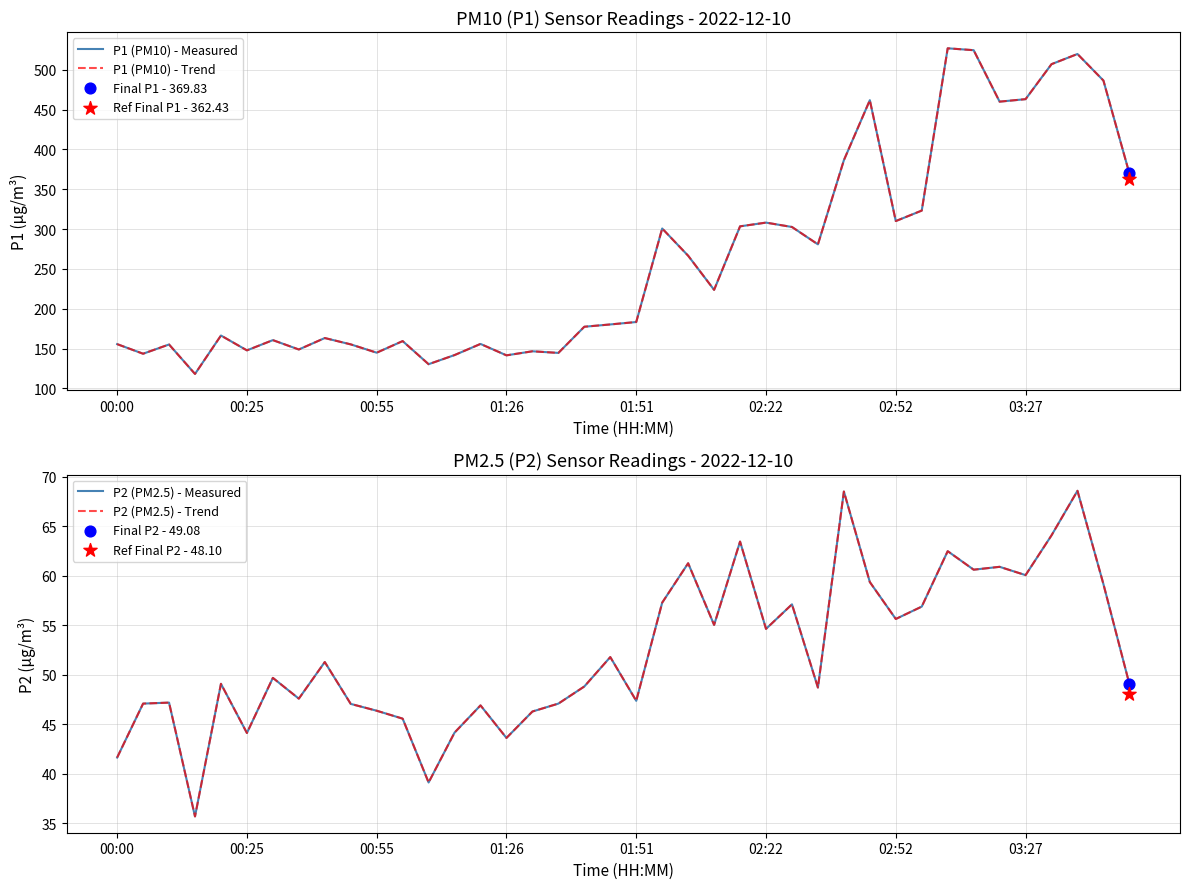

Which series contains the highest Y value?

P1 (PM10) - Measured